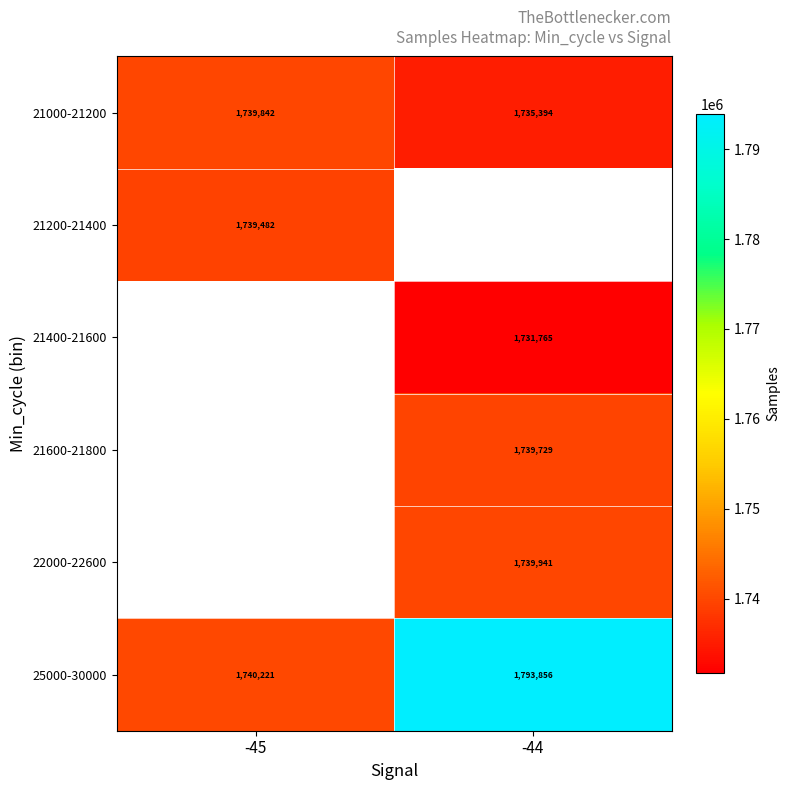

The value of 25000-30000 at -45 is 1740221. True or false?

True